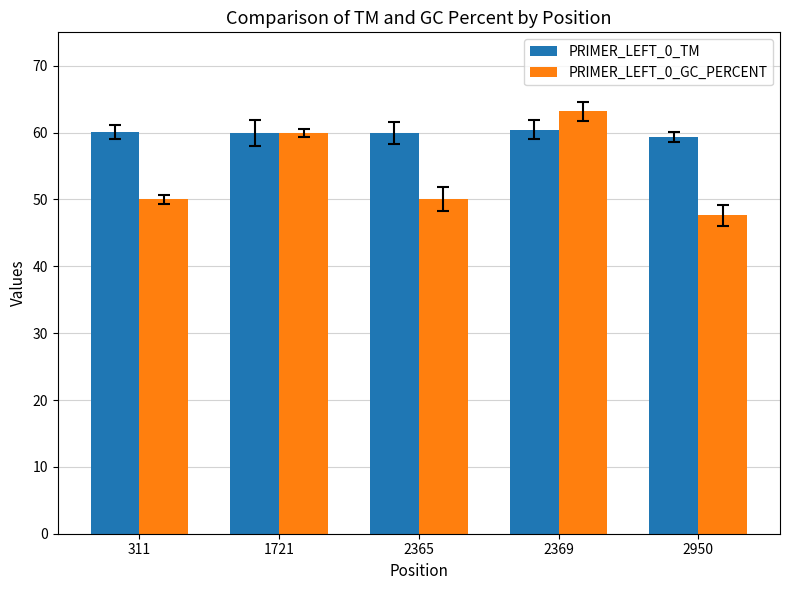

What is the maximum value shown in the chart?

63.2